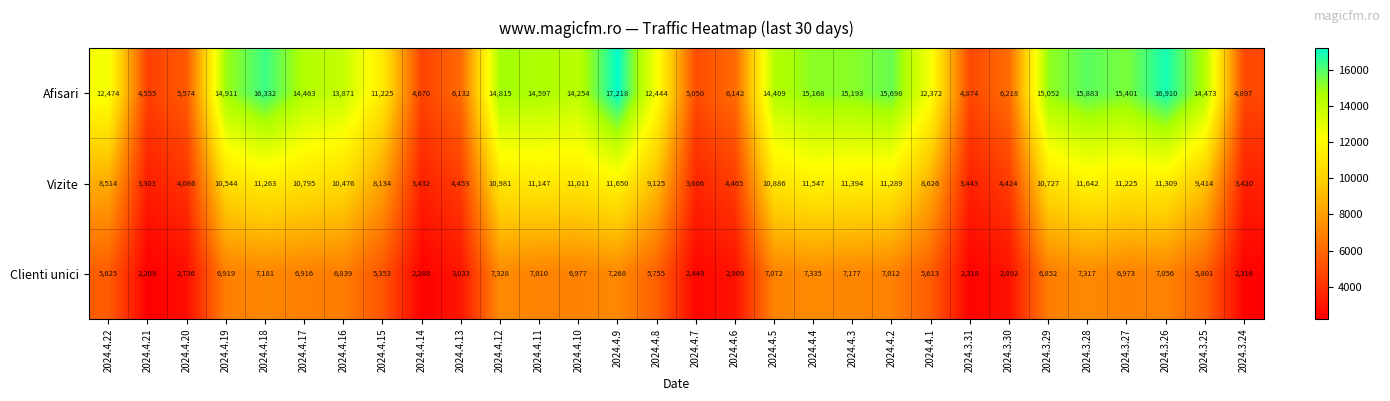

How many values in the Afisari series are below 14409?

15